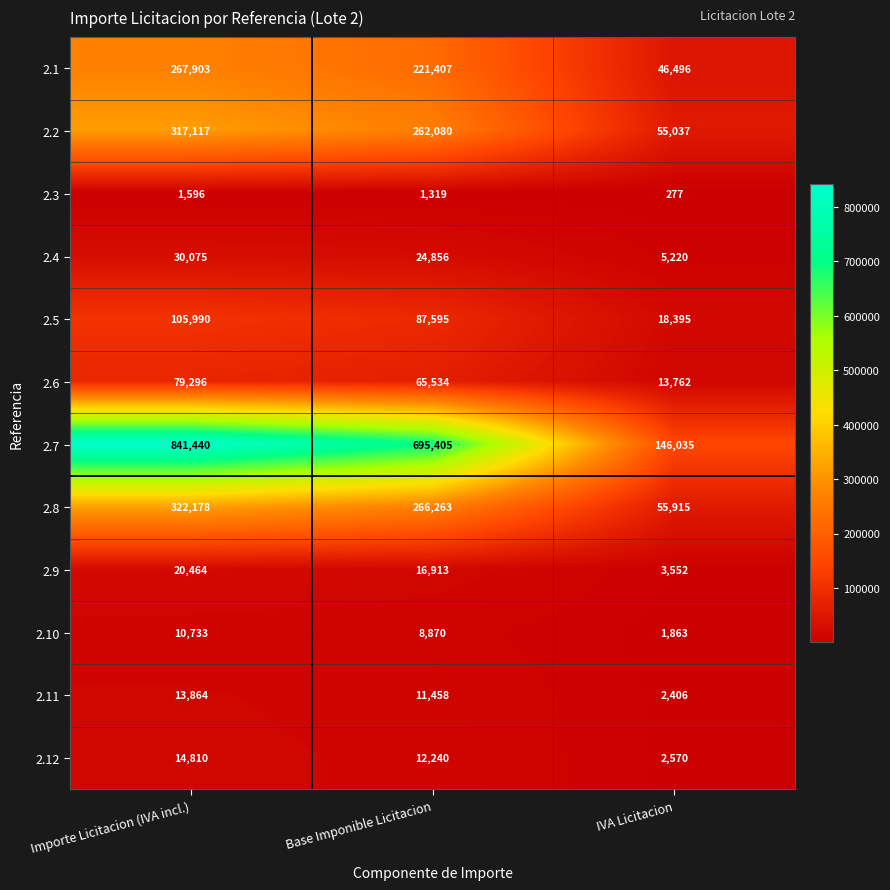

What is the difference between the maximum and second lowest values in the 2.8 series?

55915